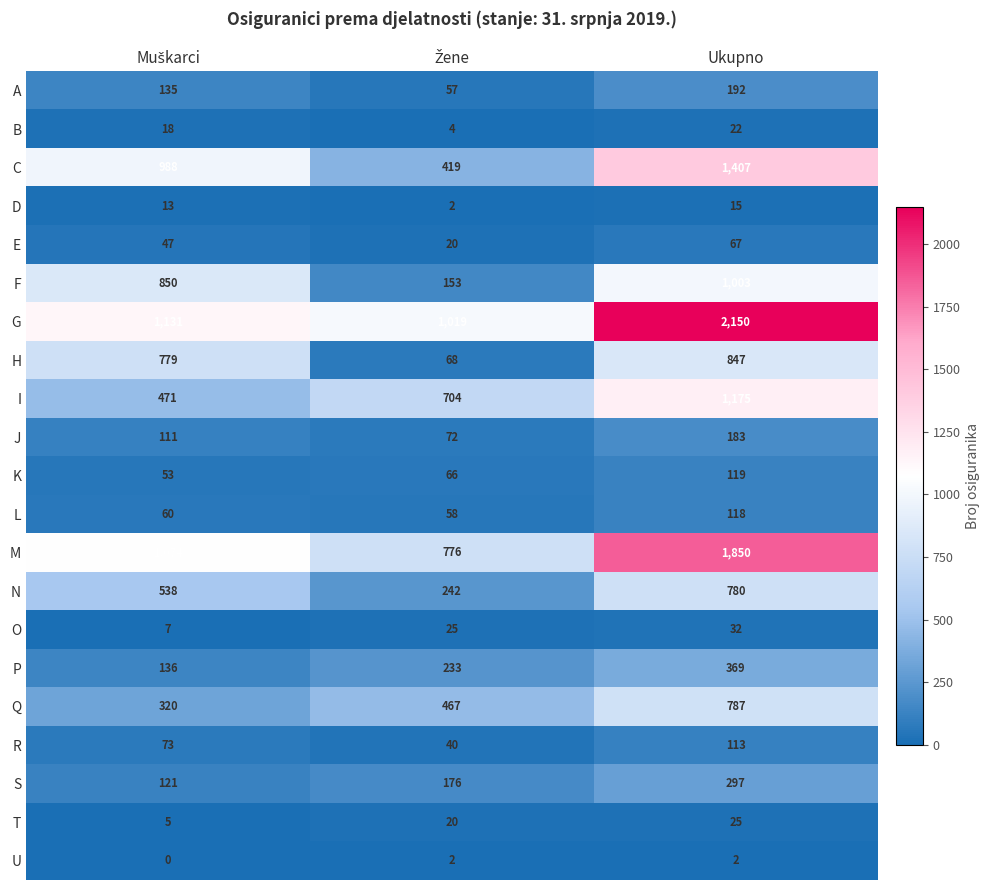

List the series in order of their peak value, highest first.

G, M, C, I, F, H, Q, N, P, S, A, J, K, L, R, E, O, T, B, D, U